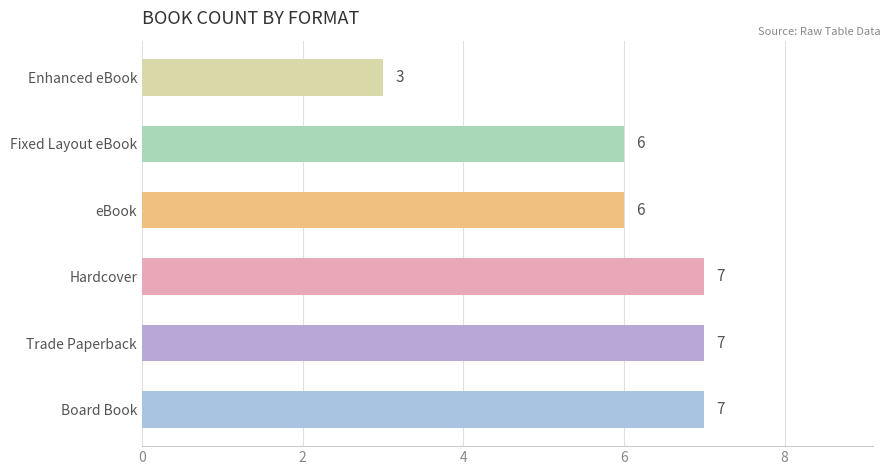

What is the difference between the values at Fixed Layout eBook and Enhanced eBook?

3